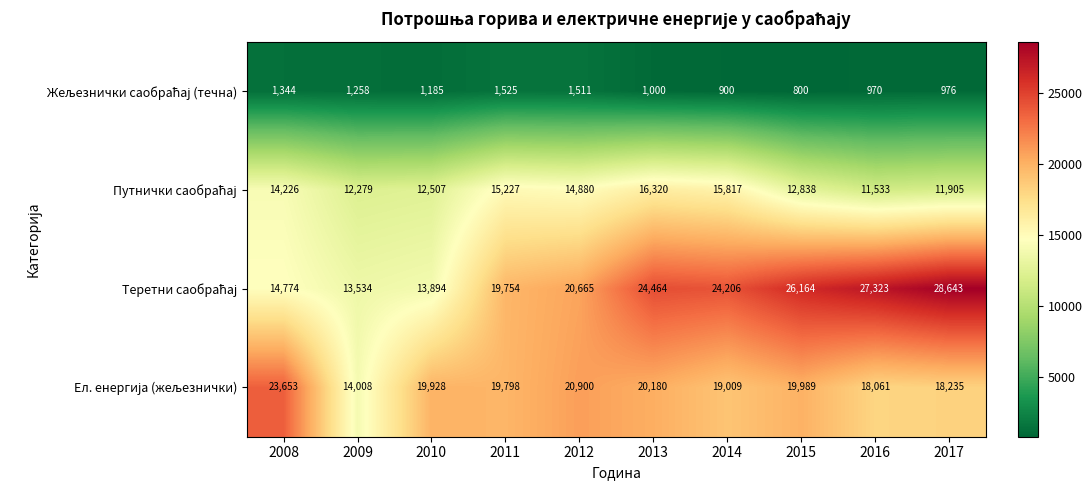

What is the greatest value displayed?

28643